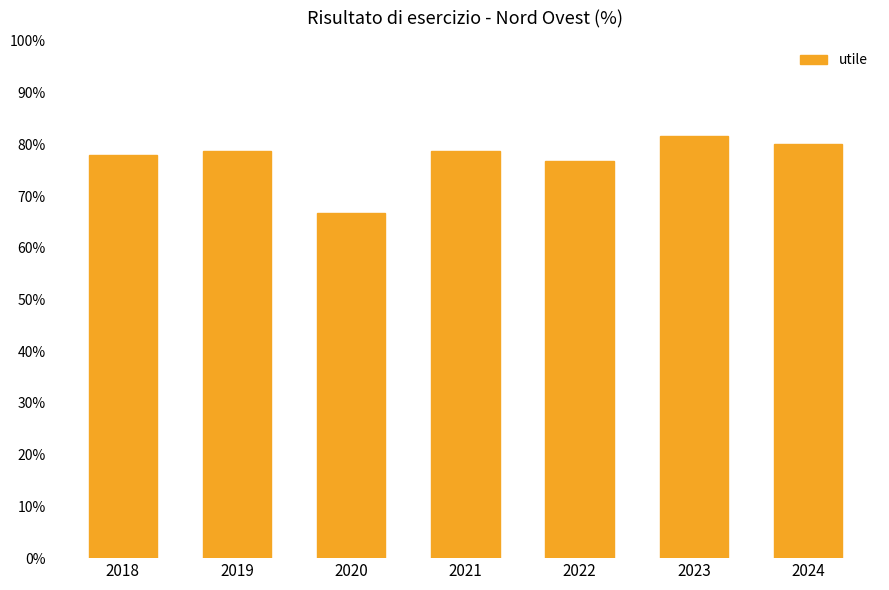

What is the difference between the maximum and minimum values?

14.9